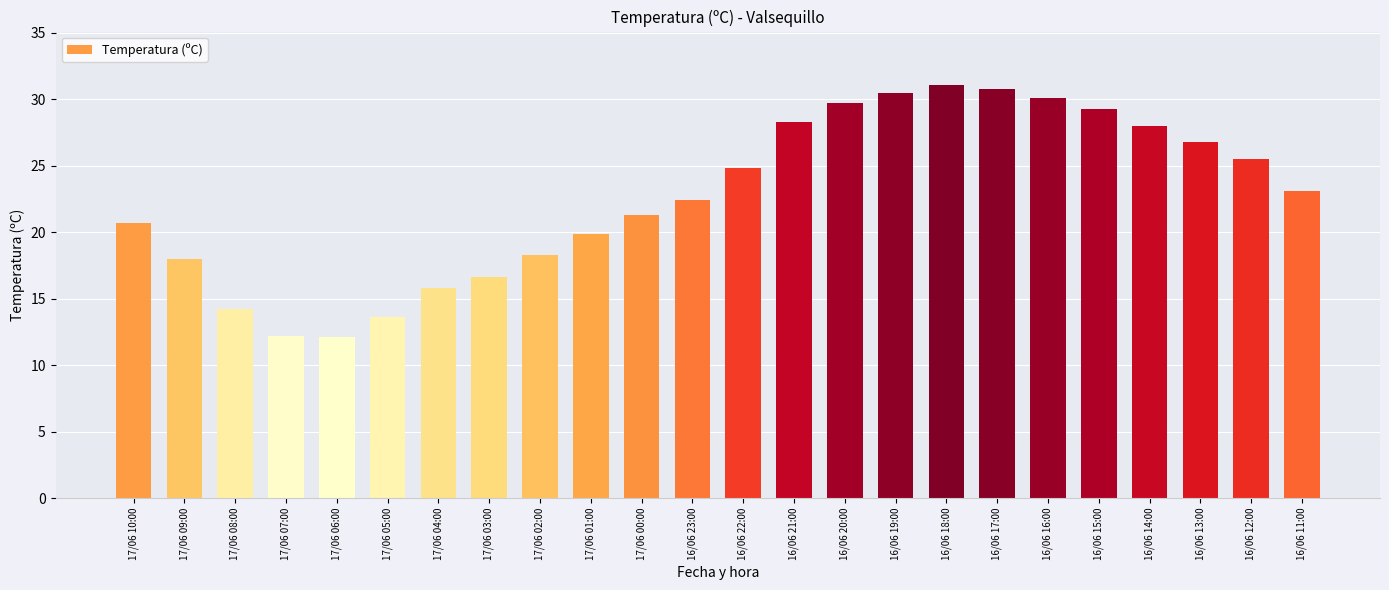

The chart shows a value of 30.5 at 16/06 19:00. True or false?

True